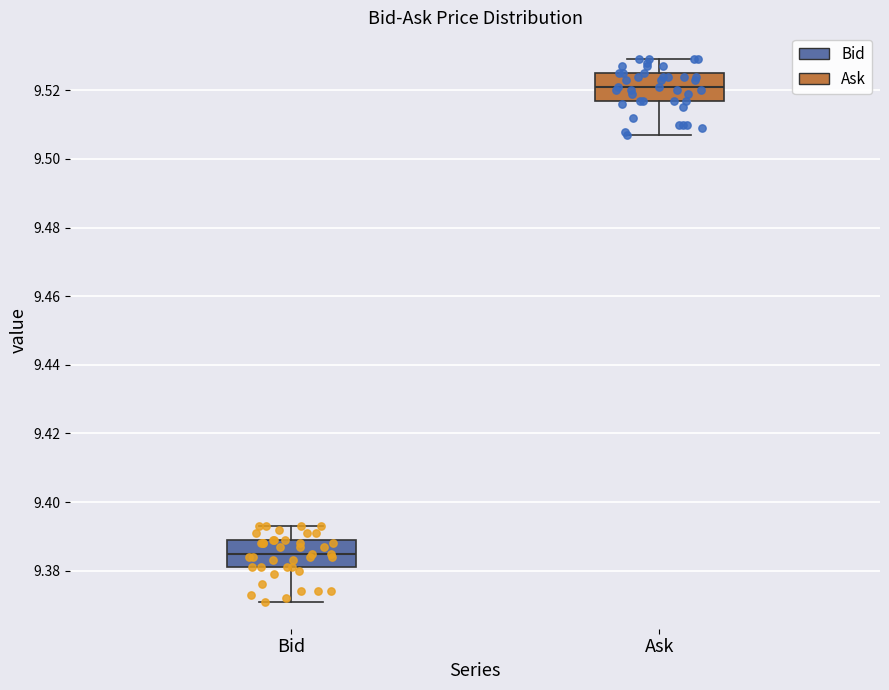

Which box has the highest median line?

Ask